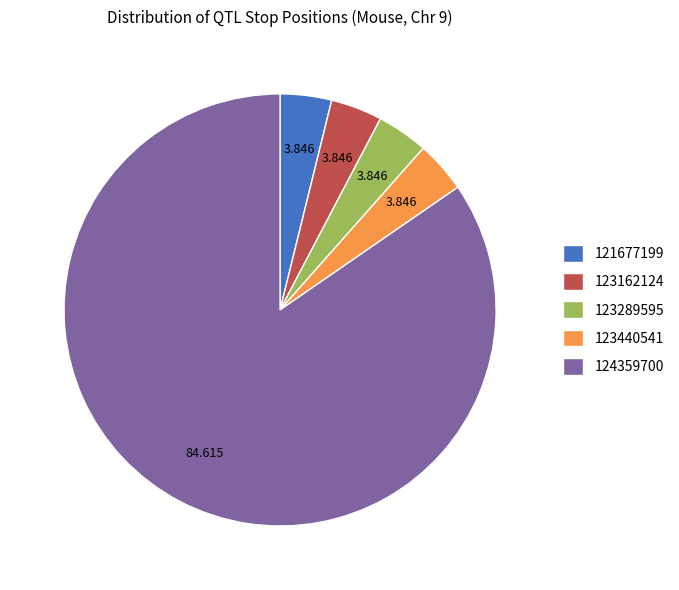

Is there a majority slice in this chart?

Yes